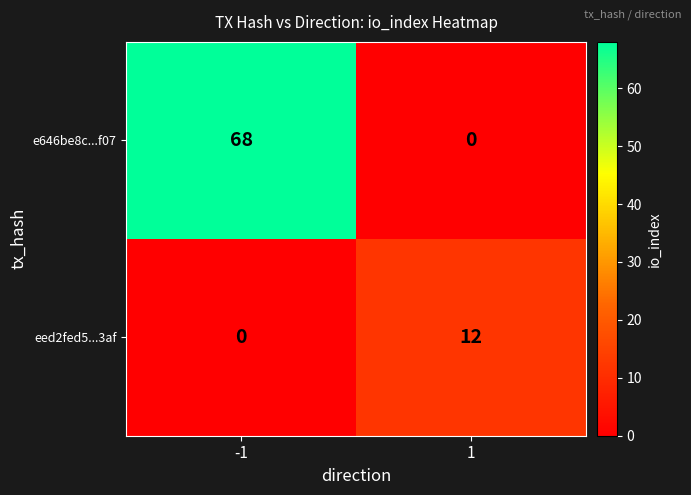

Rank the series by their maximum value, from lowest to highest.

eed2fed5...3af, e646be8c...f07